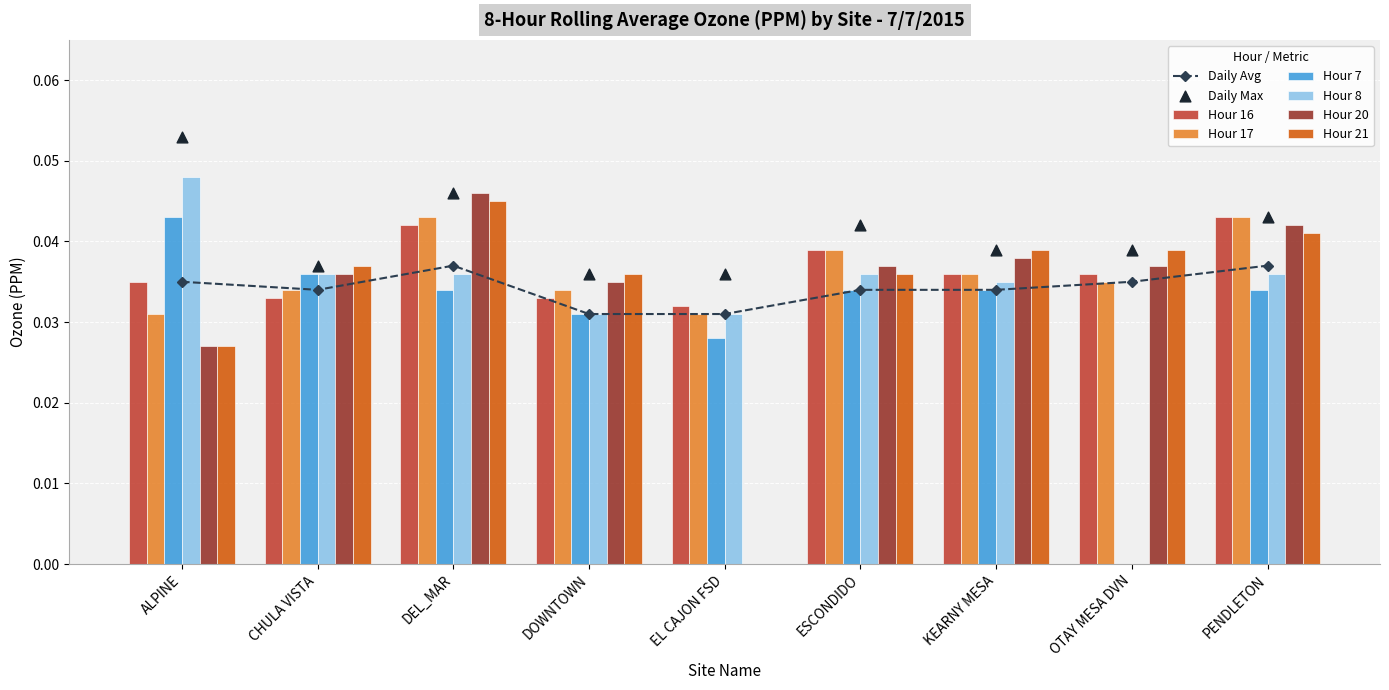

At how many categories does at least one series exceed 0?

9